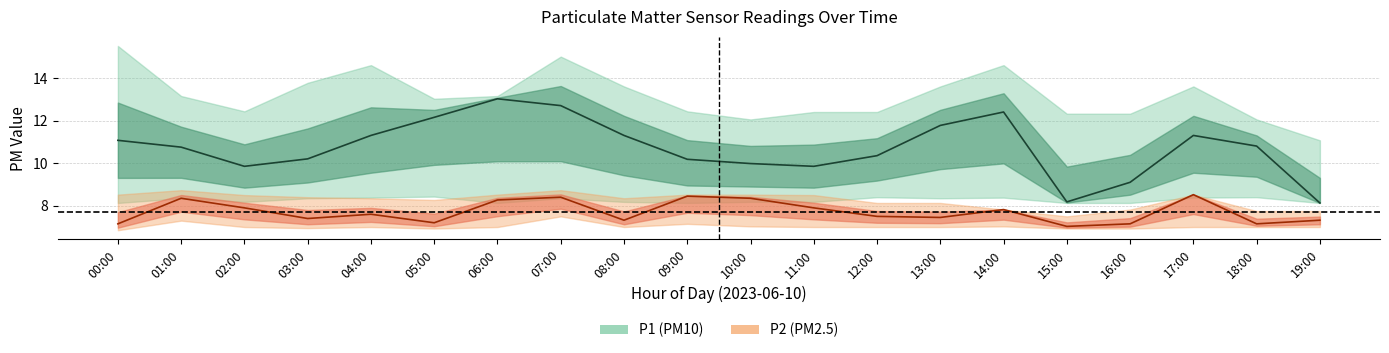

What is the approximate value of P2 at 11:00?

7.9